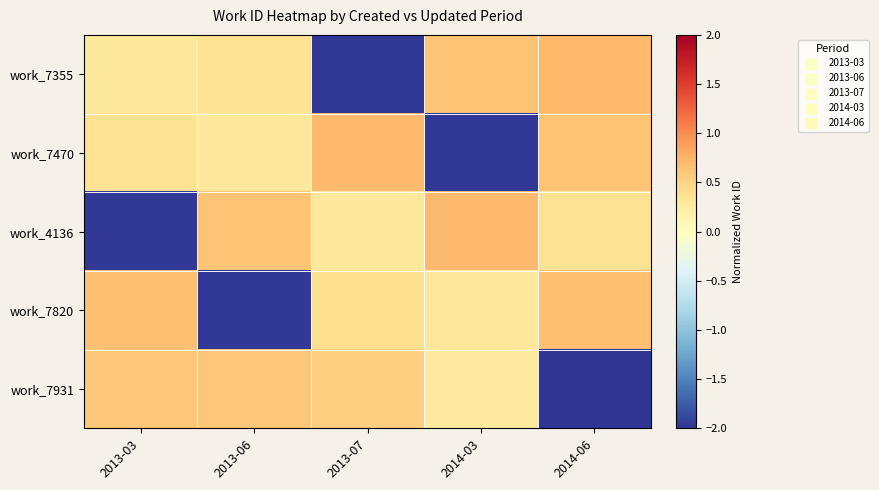

Which series has the largest range (max minus min)?

work_7355